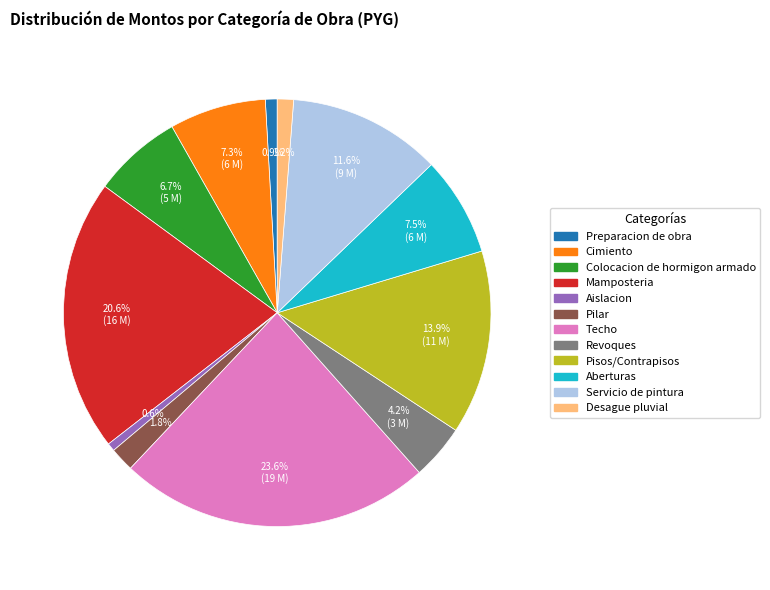

To the nearest percent, what percentage of the pie is Preparacion de obra?

1%